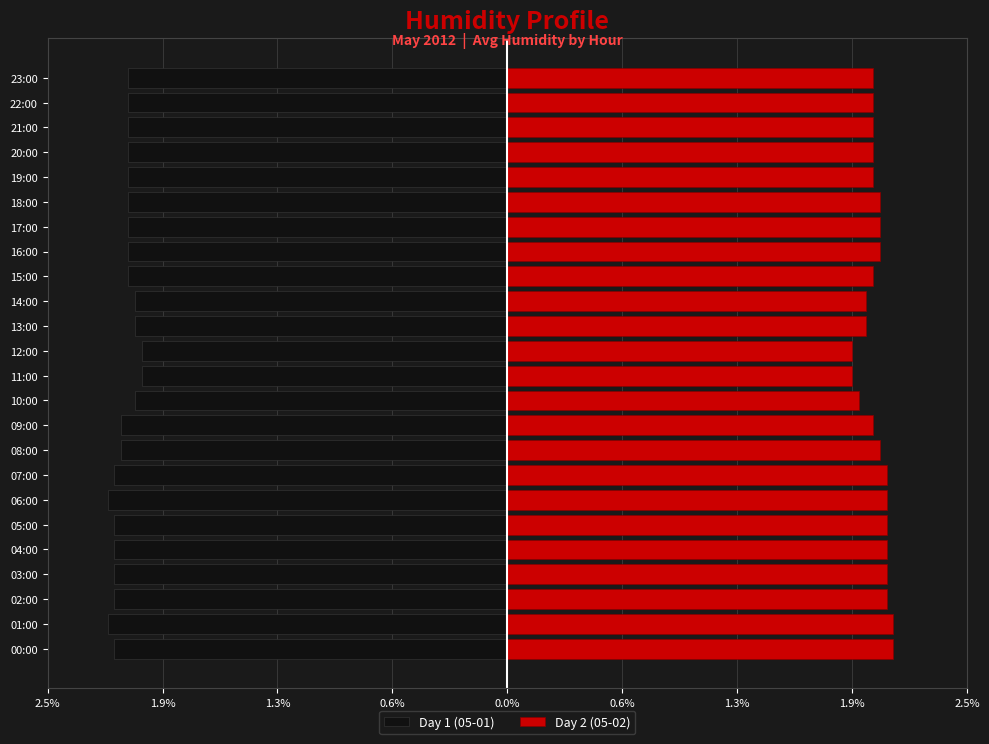

At 20:00, list the series in order from smallest to largest.

Day 1 (05-01), Day 2 (05-02)